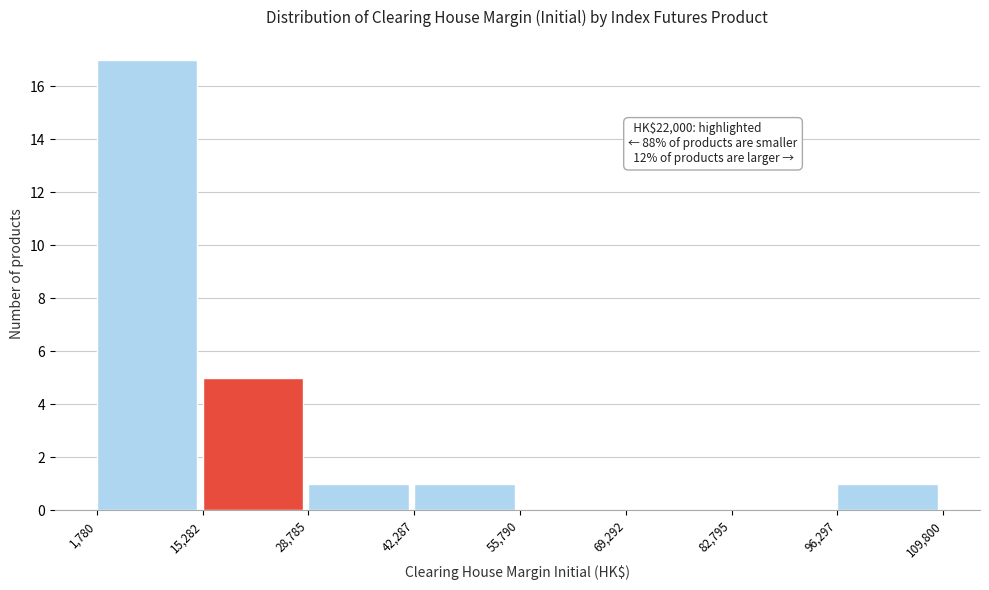

Which range on the x-axis has the tallest bar?

1,780 to 15,282